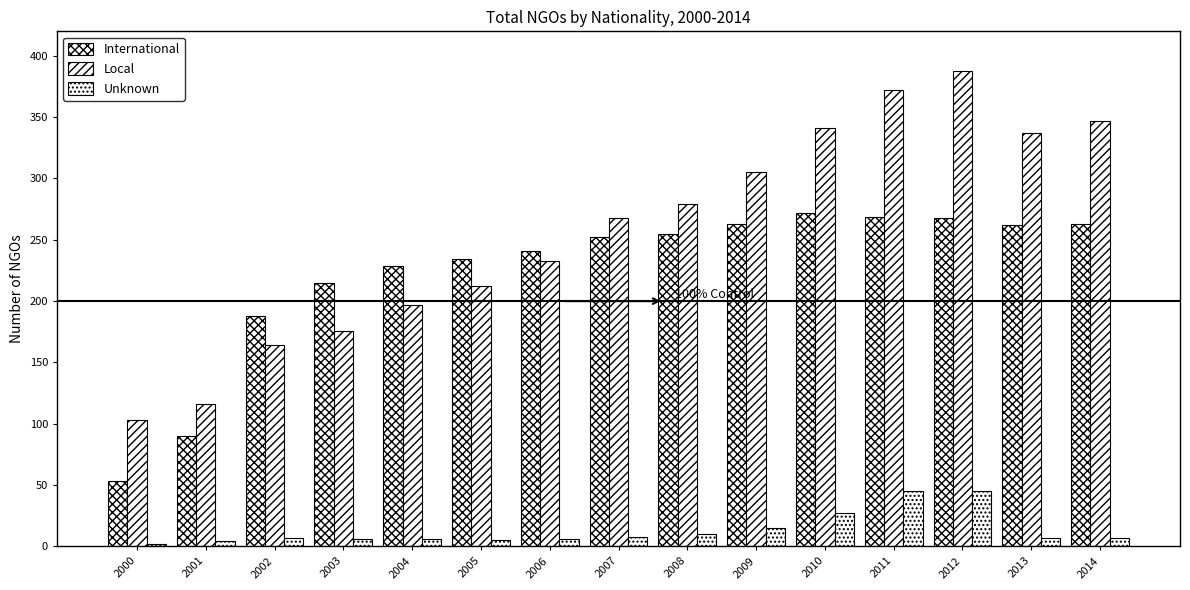

Which category has the lowest value in the Unknown series?

2000